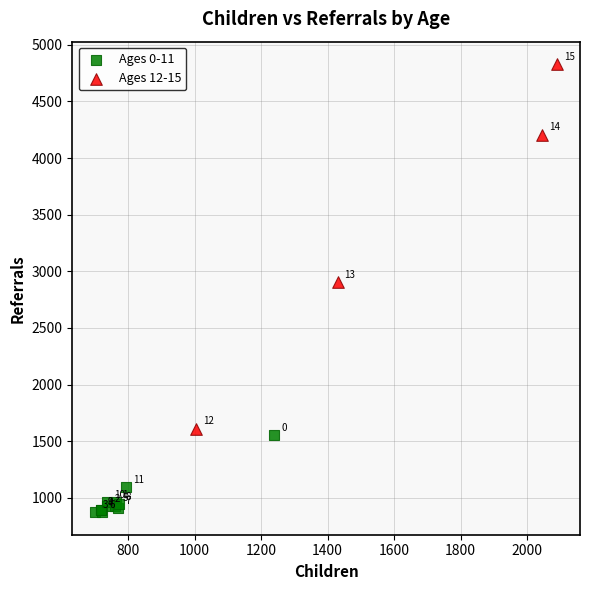

Which series reaches the maximum Y coordinate?

Ages 12-15